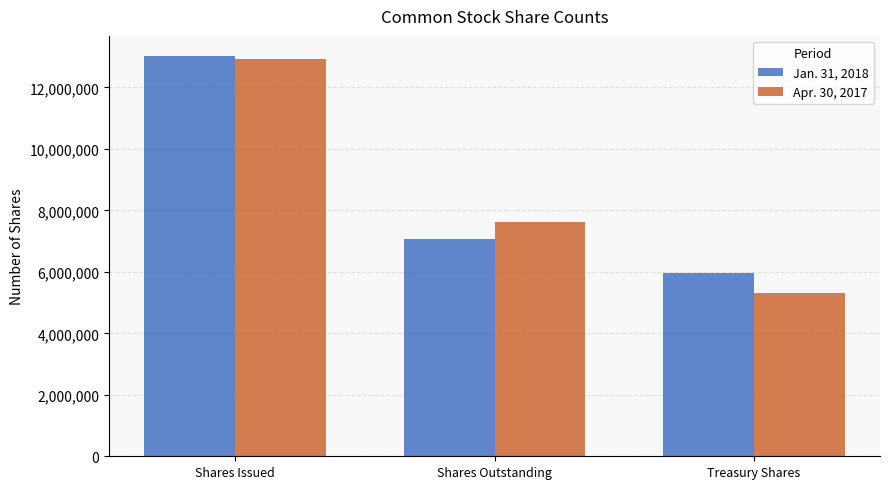

Is it true that Jan. 31, 2018 equals 13026611 at Shares Issued?

True